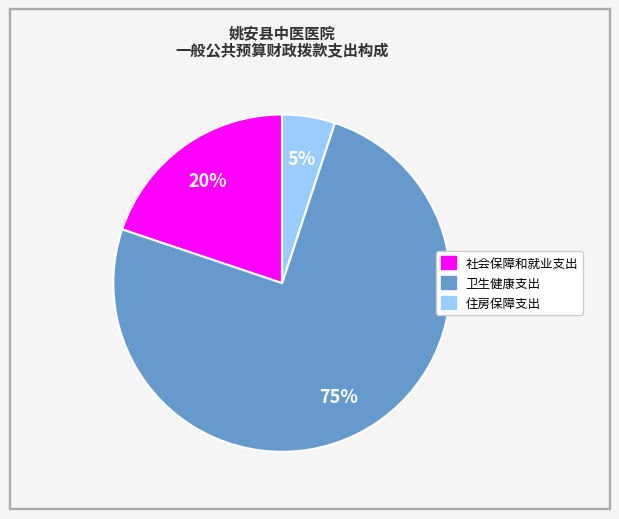

Which has a higher value, 住房保障支出 or 社会保障和就业支出?

社会保障和就业支出